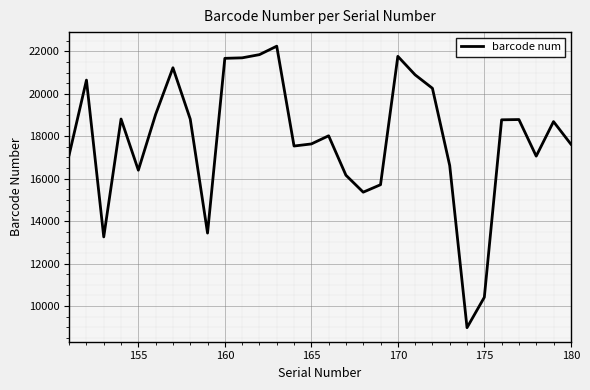

What is the difference between the maximum and minimum values?

13259